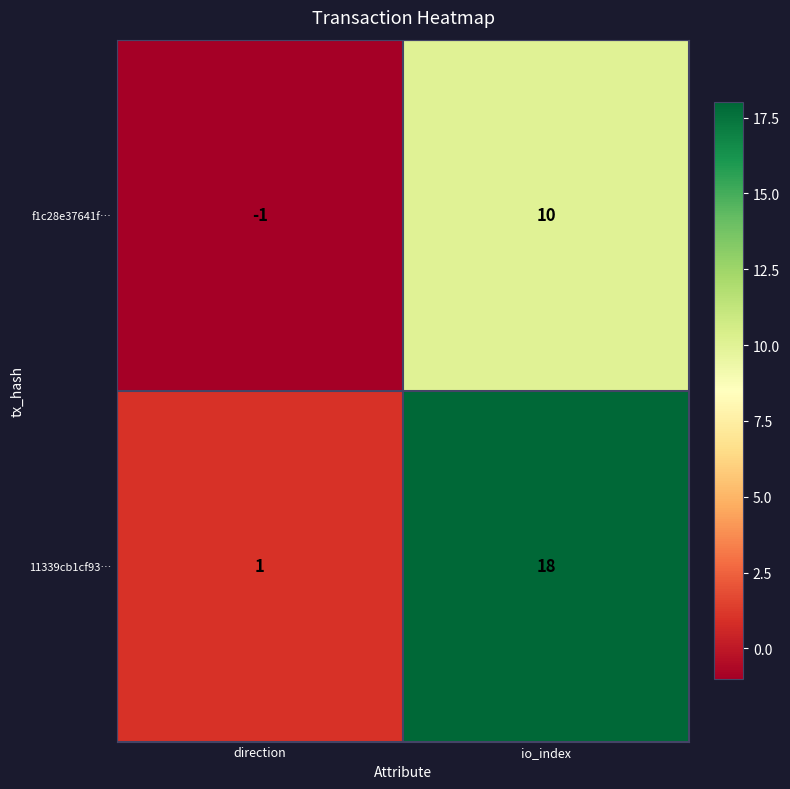

What is the sum of the 11339cb1cf93… values at direction and io_index?

19